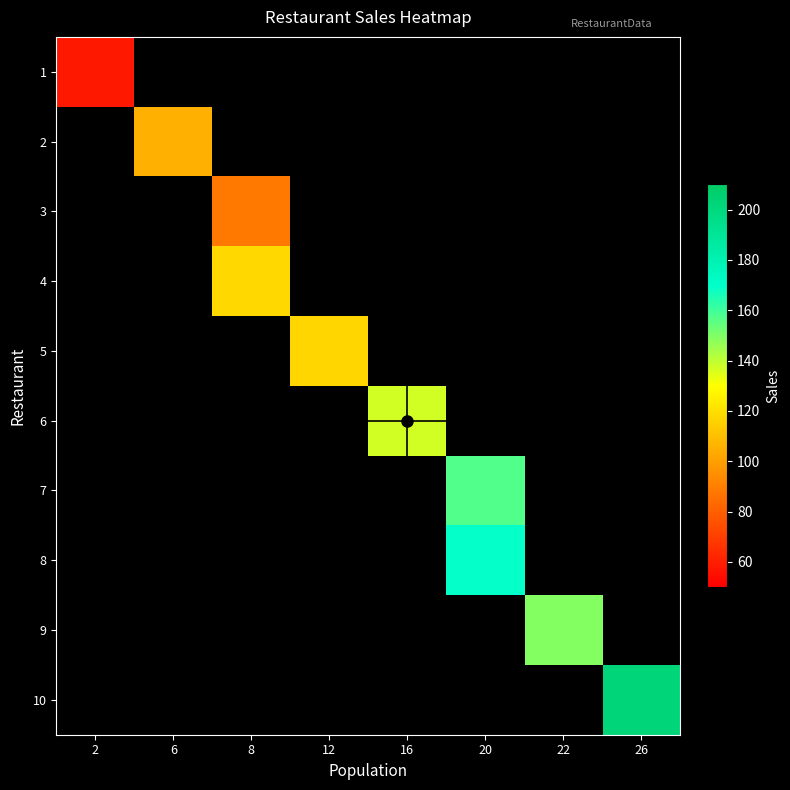

Which label corresponds to the smallest value in the chart?

2